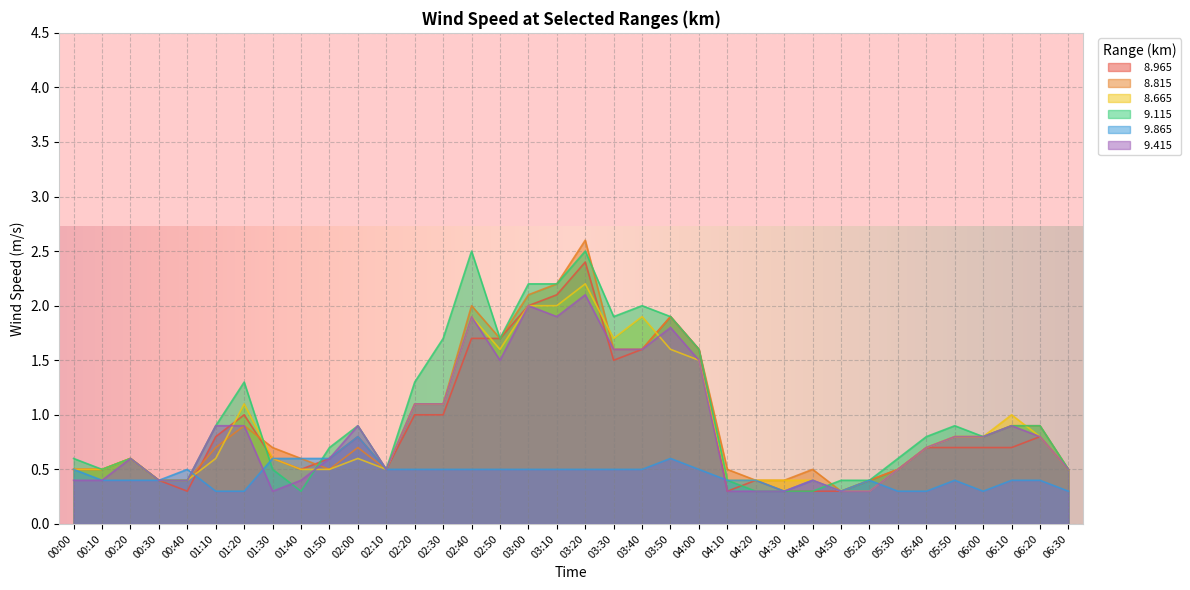

How many interior local peaks does the   9.415 series have?

8